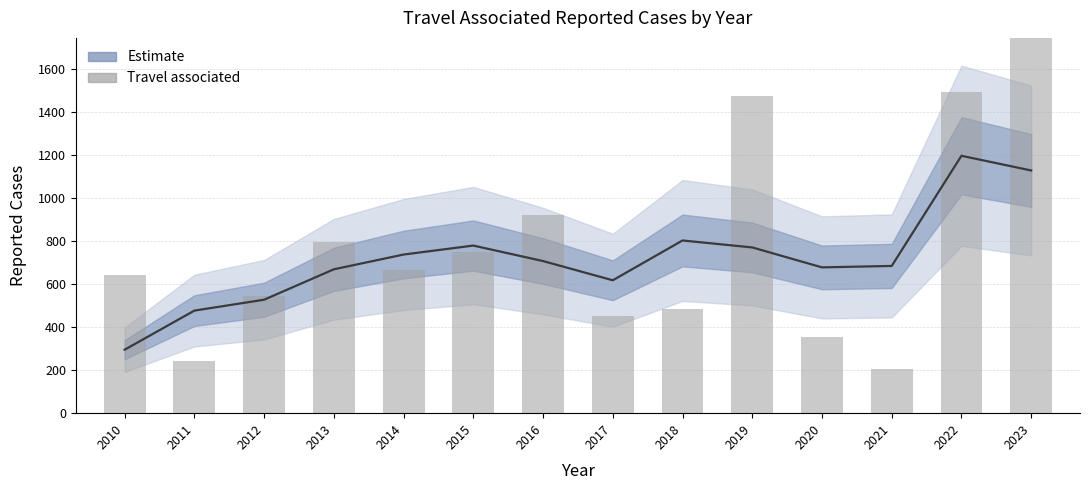

At which category does the chart reach its peak across all series?

2023